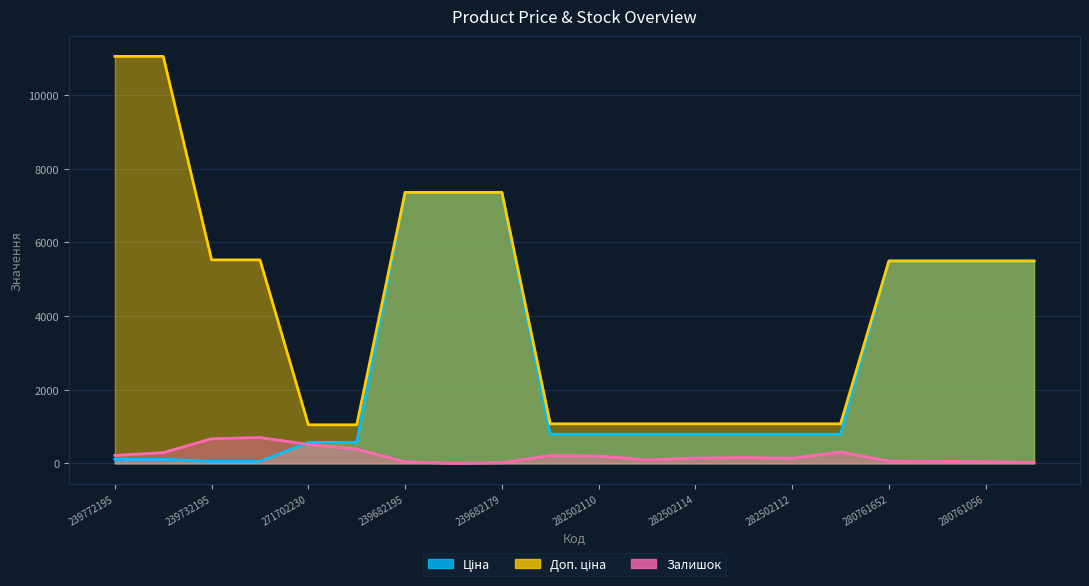

True or false: Залишок has a value of 98.3 at 280761644.

False